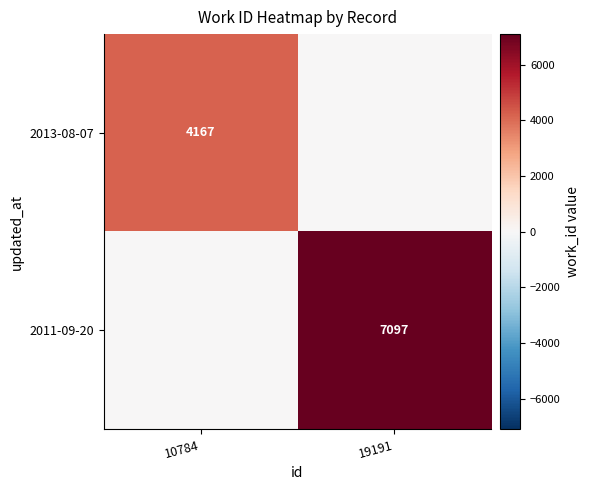

True or false: 2013-08-07 has a value of 2301 at 10784.

False